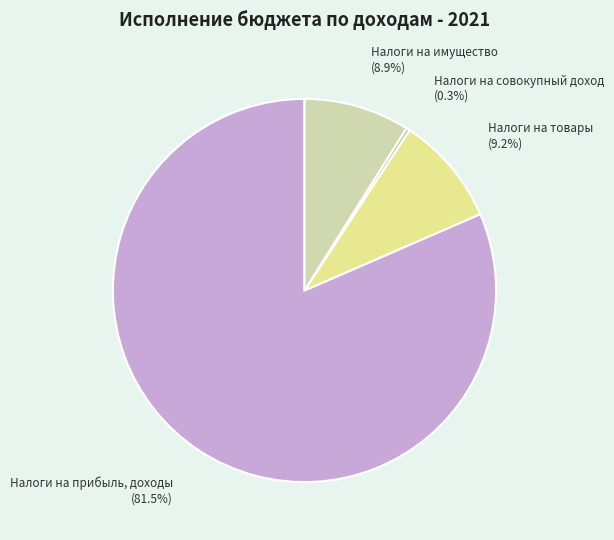

Which category has the smallest portion of the pie?

Налоги на совокупный доход (0.3%)